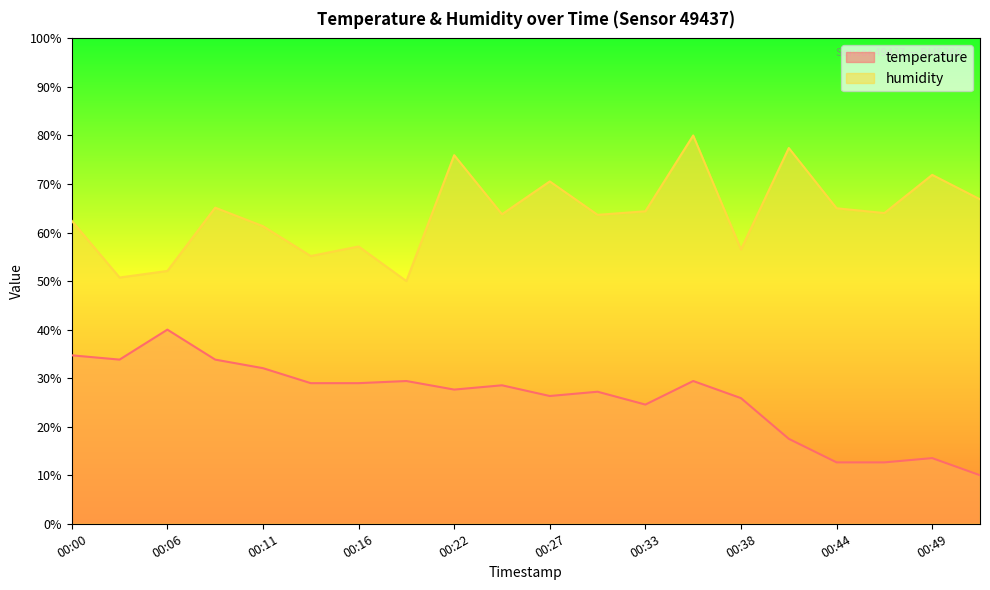

What is the minimum value for humidity?

50.0